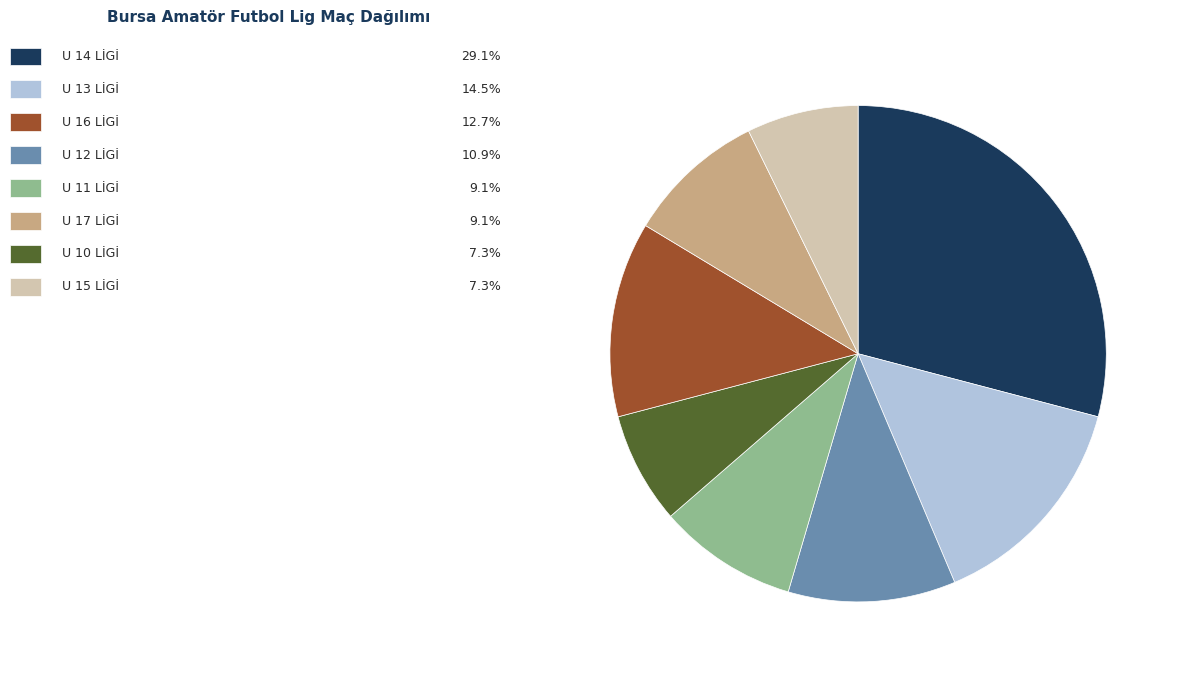

Is there any slice that represents more than half of the pie?

No